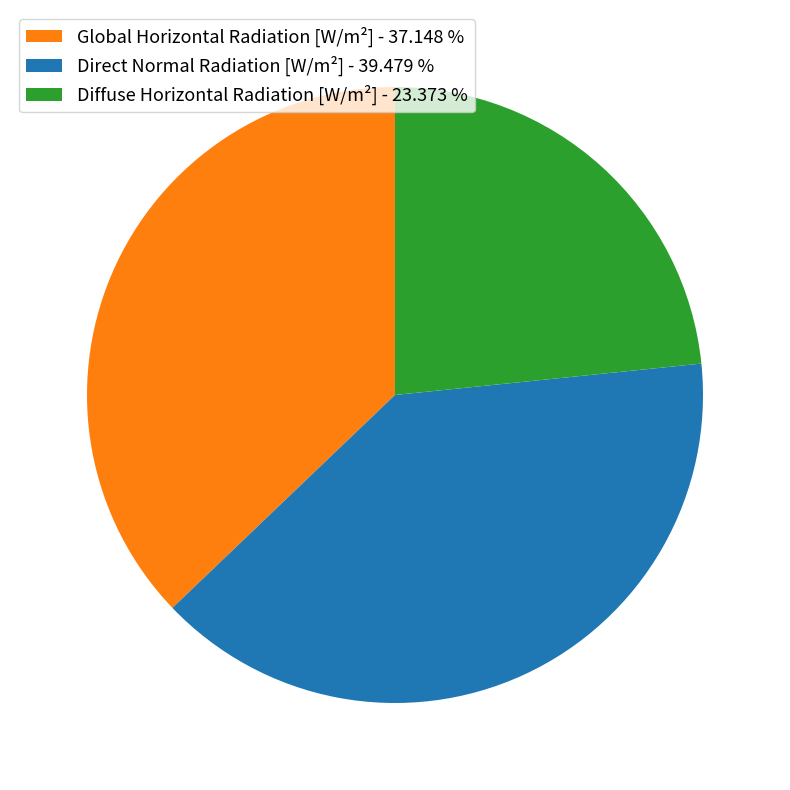

How many slices are in this pie chart?

3